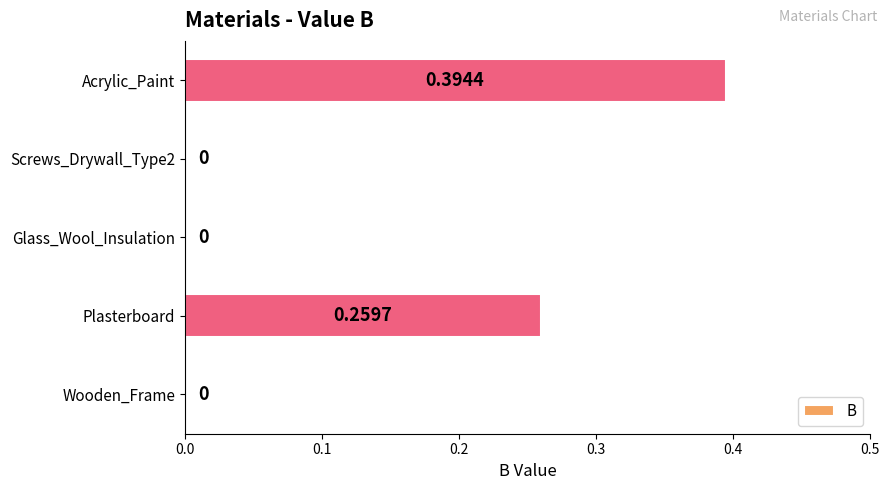

Which label corresponds to the largest value in the chart?

Acrylic_Paint